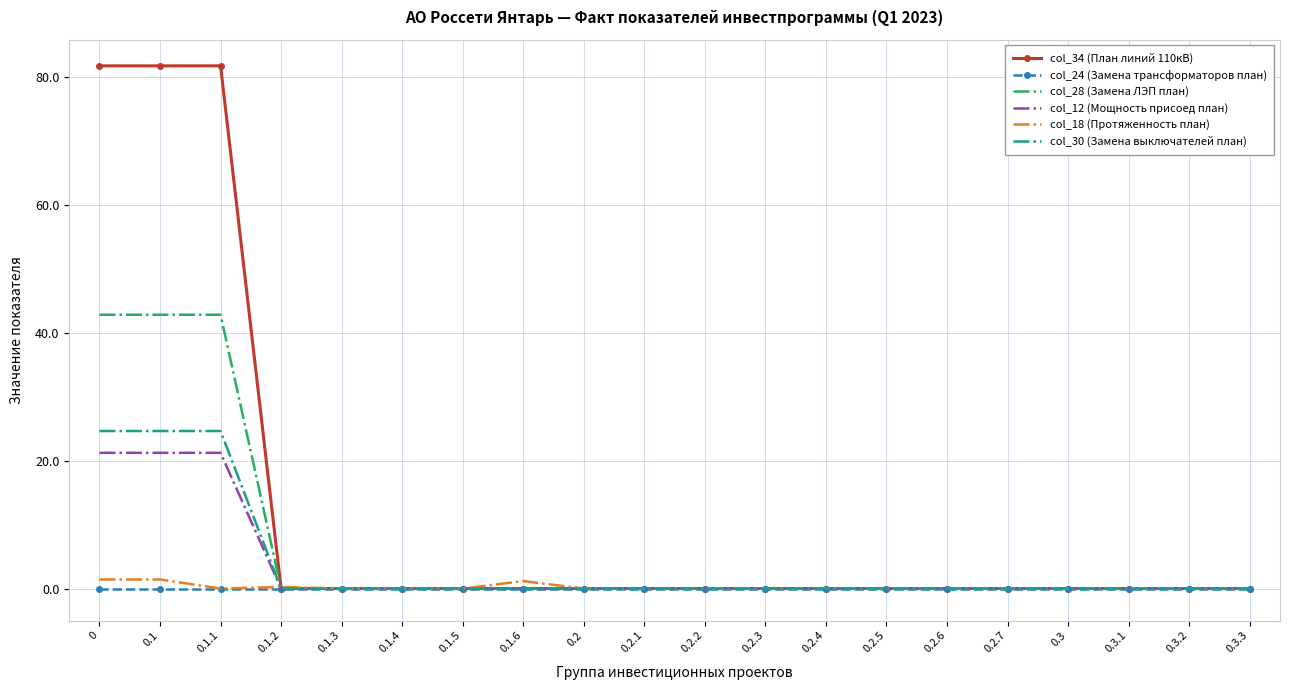

Which series has the largest total across all categories?

col_34 (План линий 110кВ)